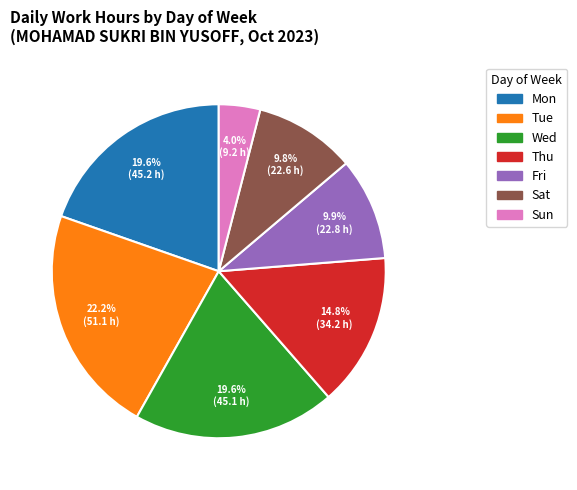

Is there a majority slice in this chart?

No